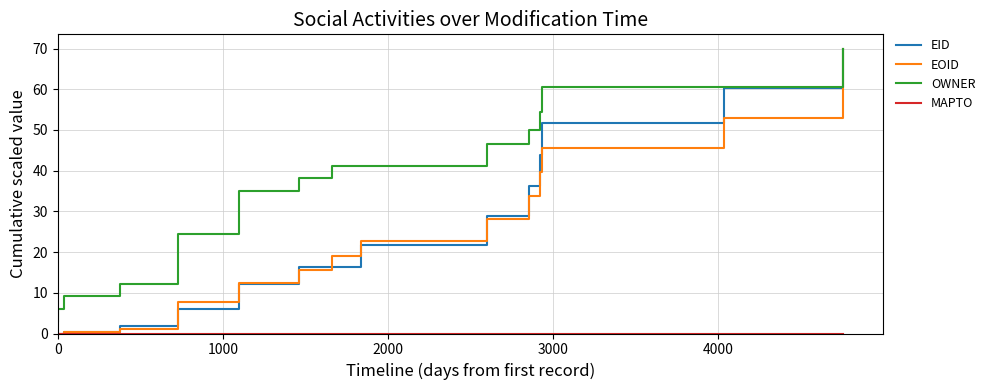

The value of OWNER at 12 is 27.6. True or false?

False